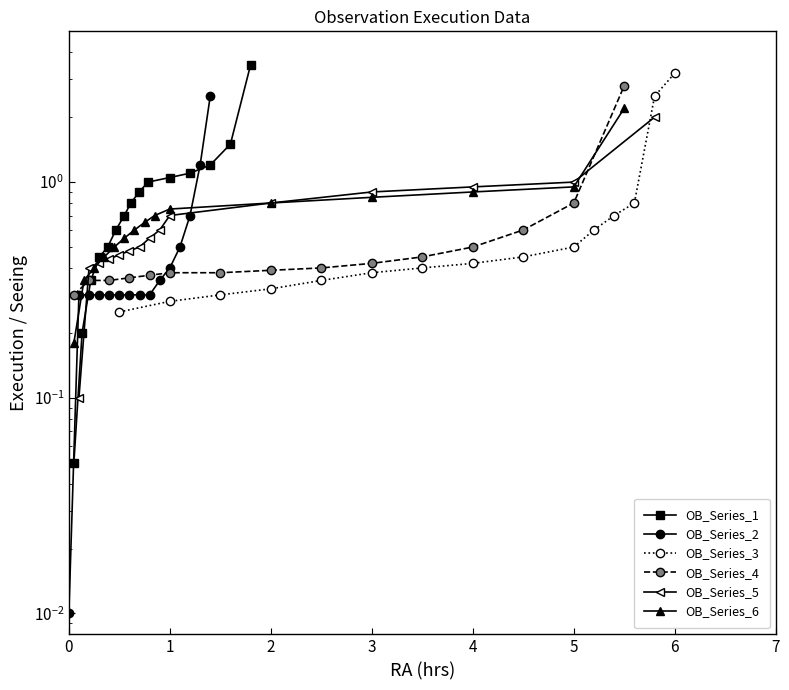

After their last crossing, which series has the higher values: OB_Series_2 or OB_Series_3?

OB_Series_2